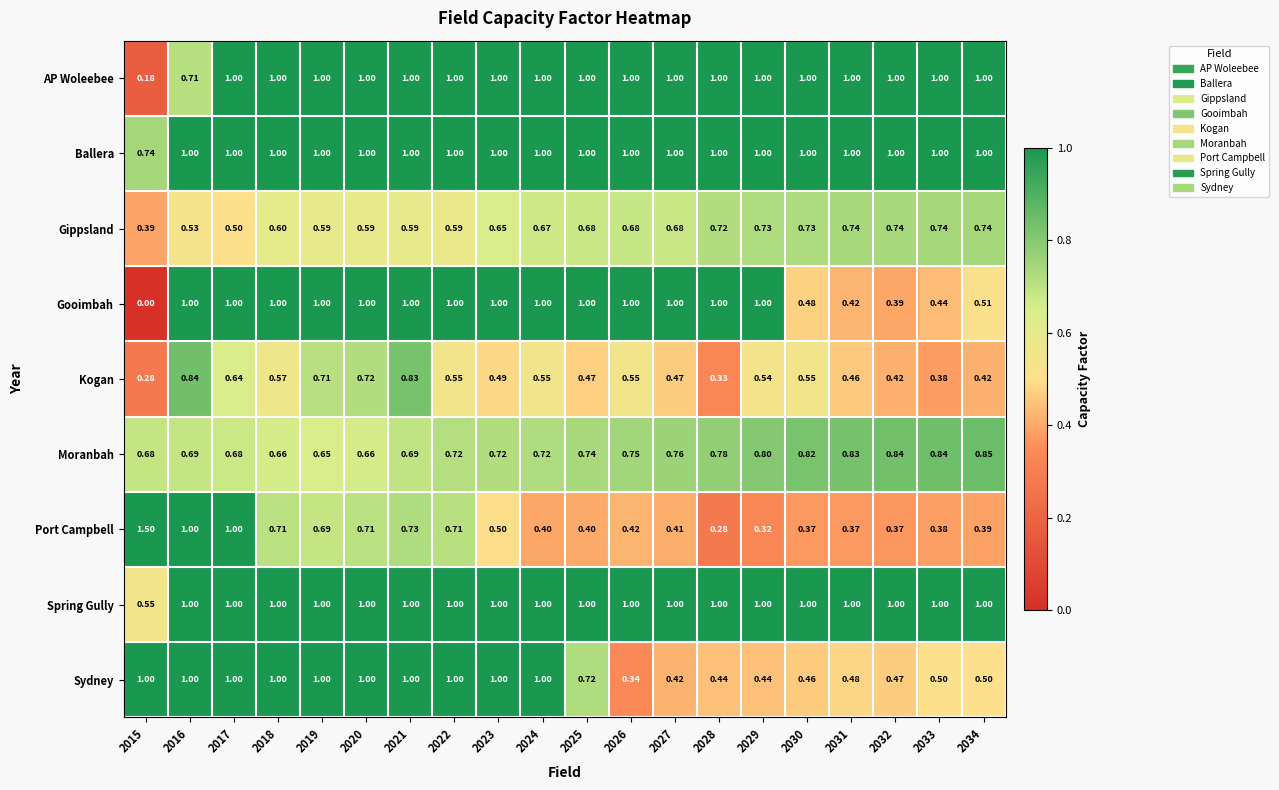

Which series has the largest total across all categories?

Ballera